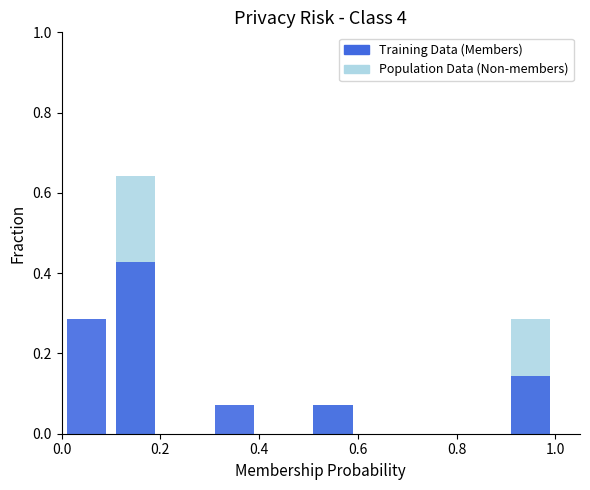

At how many categories does at least one series exceed 0?

5